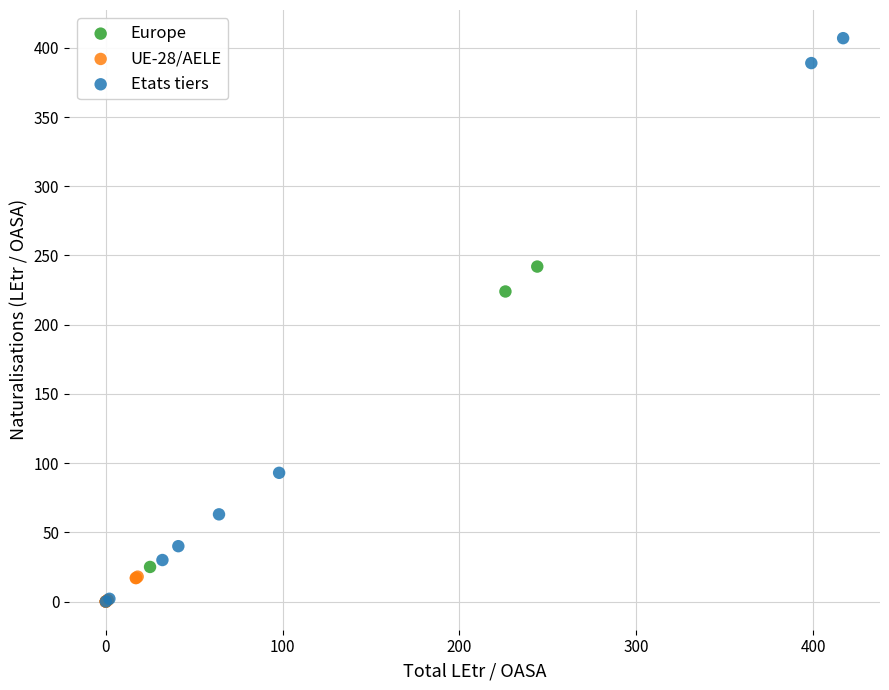

Which series has the widest spread of Y values?

Etats tiers